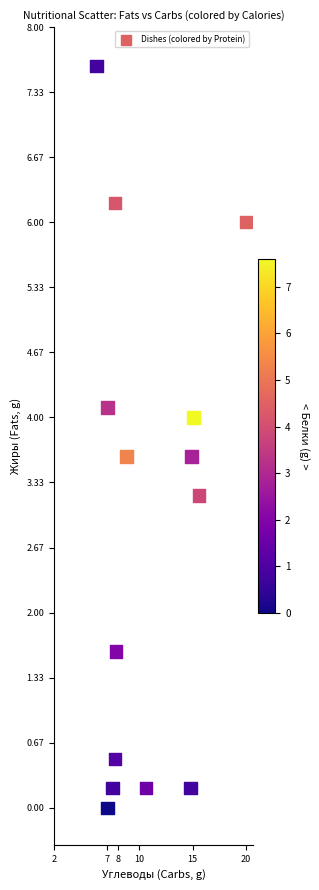

What is the range of Y values (max minus min)?

7.6